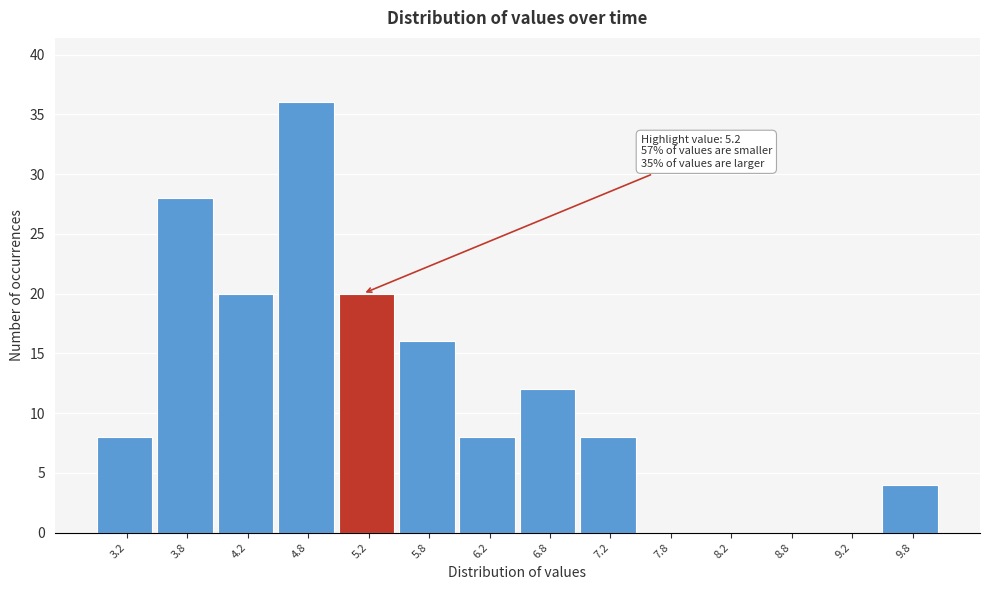

Which range on the x-axis has the tallest bar?

4.5 to 5.0